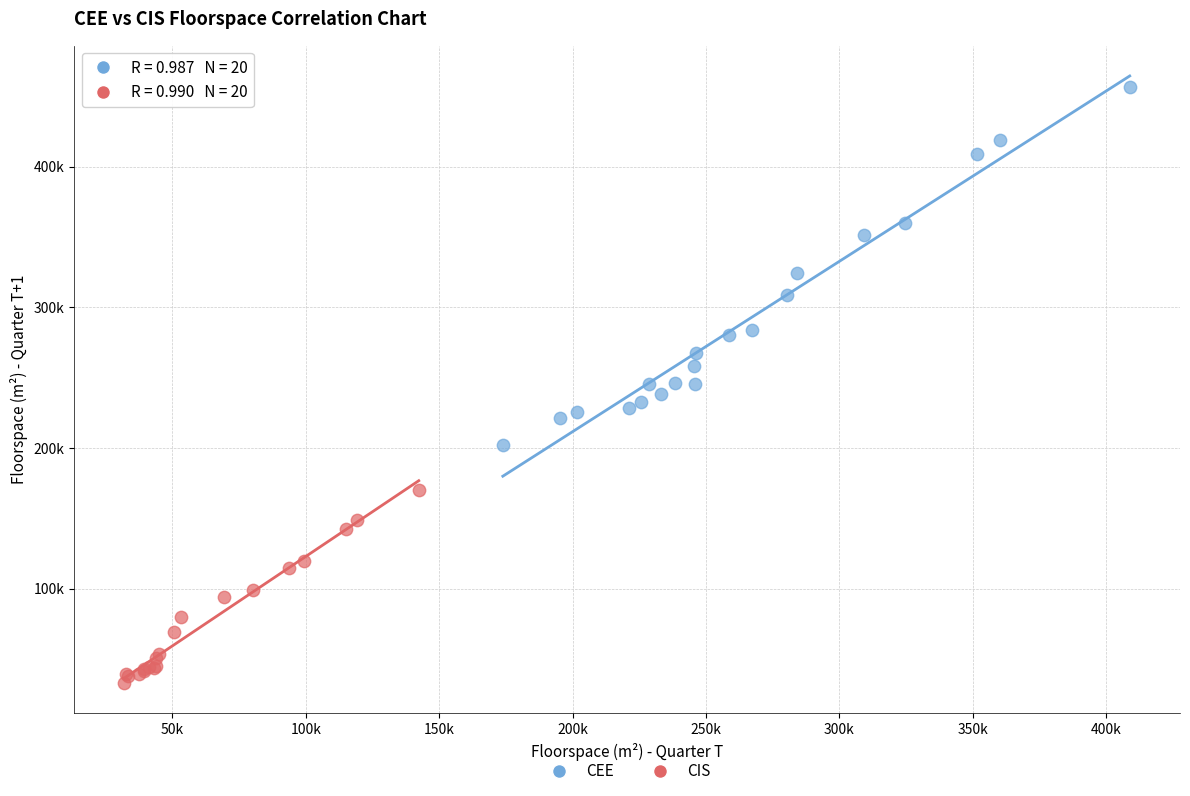

Which series contains the lowest Y value?

CIS